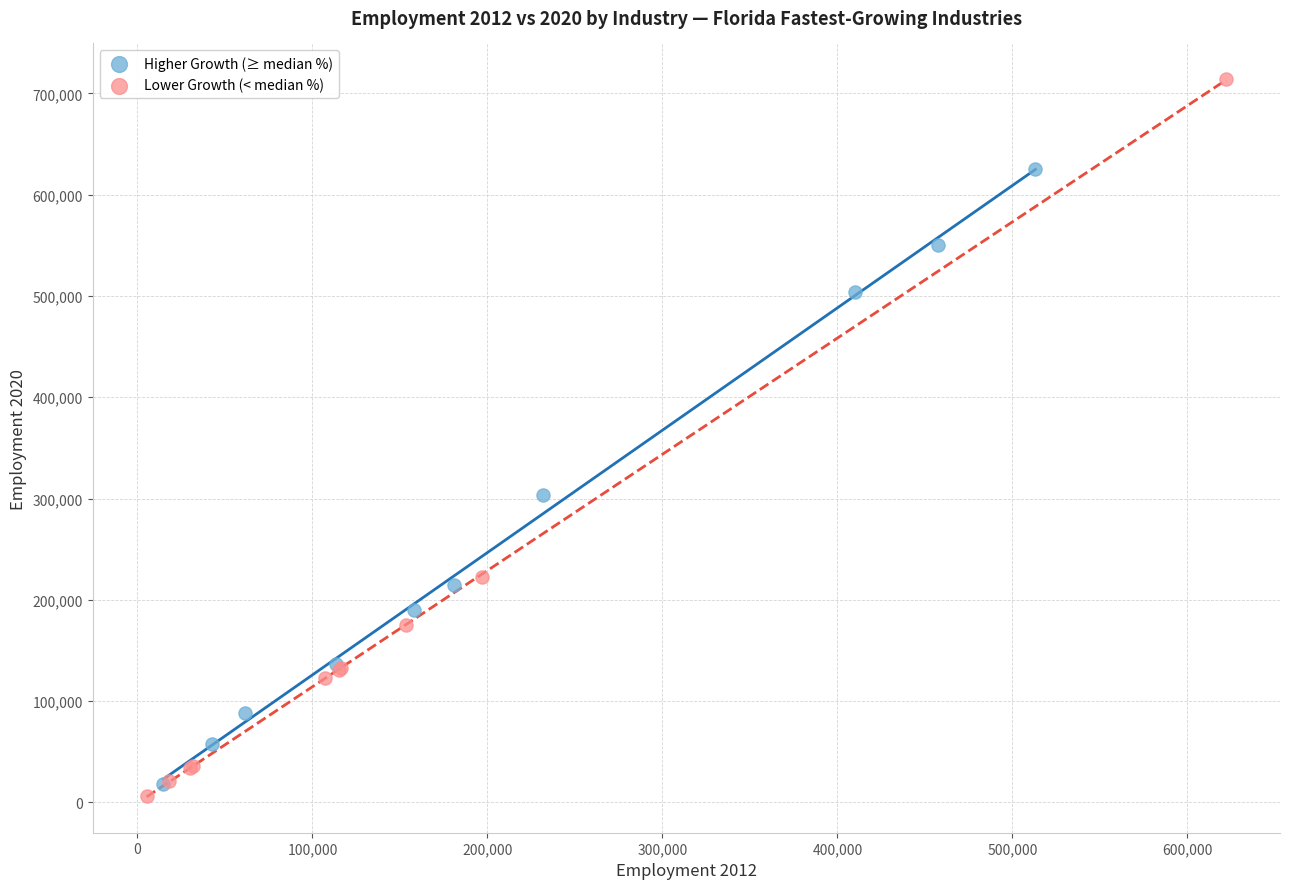

Which series has the widest spread of Y values?

Lower Growth (< median %)